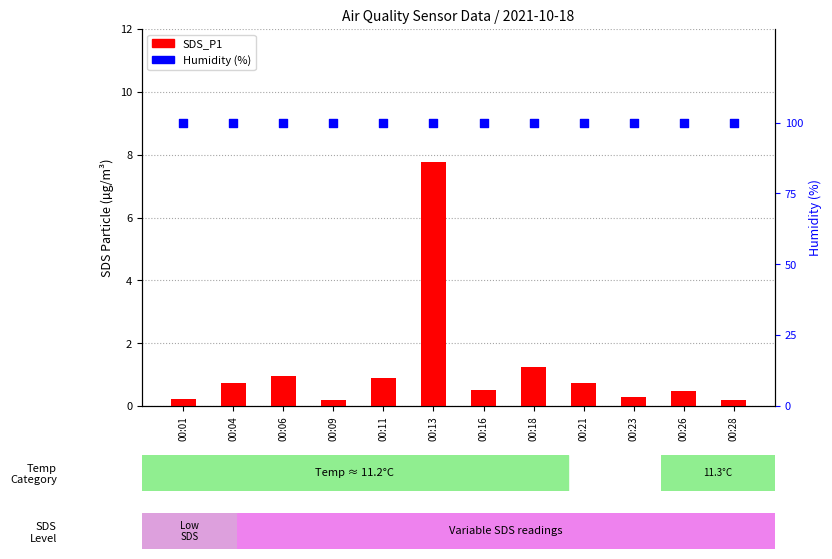

Which series reaches the maximum Y coordinate?

Humidity (%)